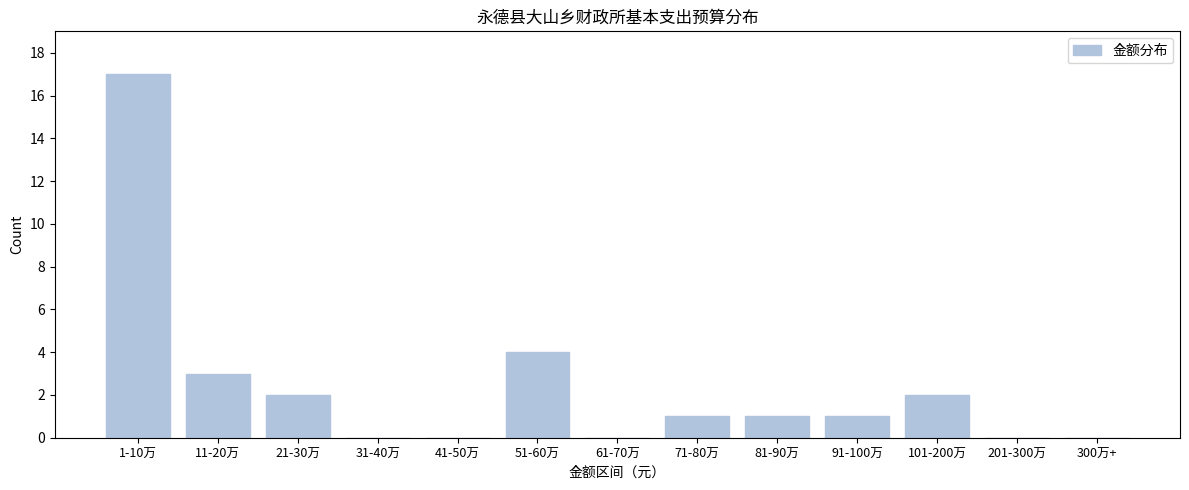

Reading right to left, list all the values displayed in this chart.

300万+=0	201-300万=0	101-200万=2	91-100万=1	81-90万=1	71-80万=1	61-70万=0	51-60万=4	41-50万=0	31-40万=0	21-30万=2	11-20万=3	1-10万=17